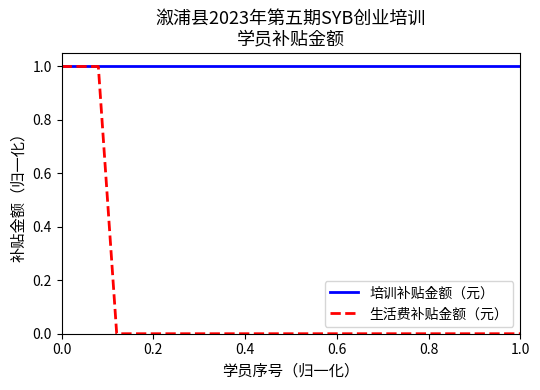

List the series in order of their overall mean, lowest first.

生活费补贴金额（元）, 培训补贴金额（元）